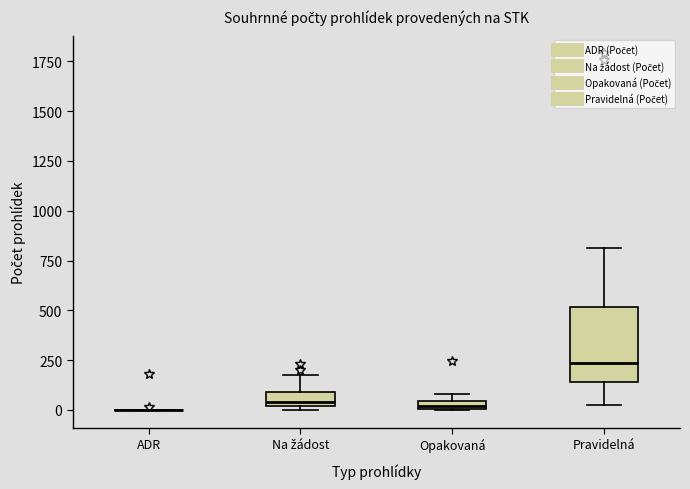

Where does the upper whisker of the box for Pravidelná end on the y-axis? The values are not printed on the chart, so give them approximately, as read against the axis.

800